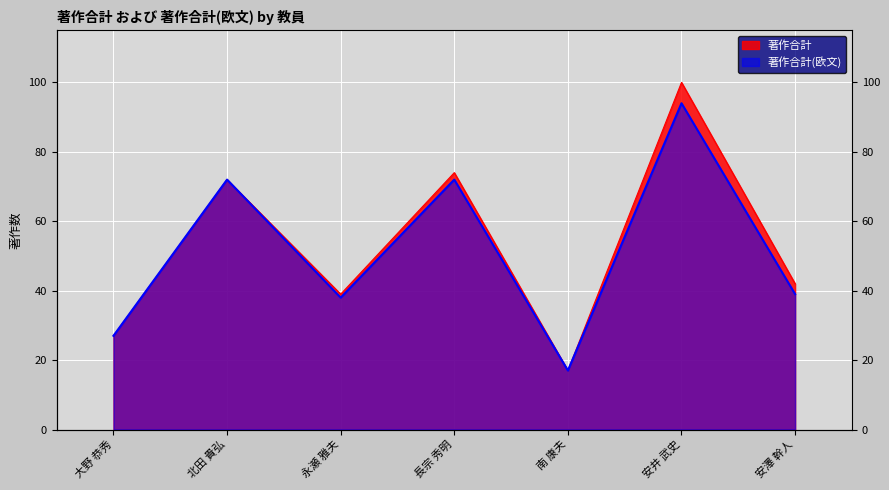

What are all the series names shown in the legend?

著作合計, 著作合計(欧文)